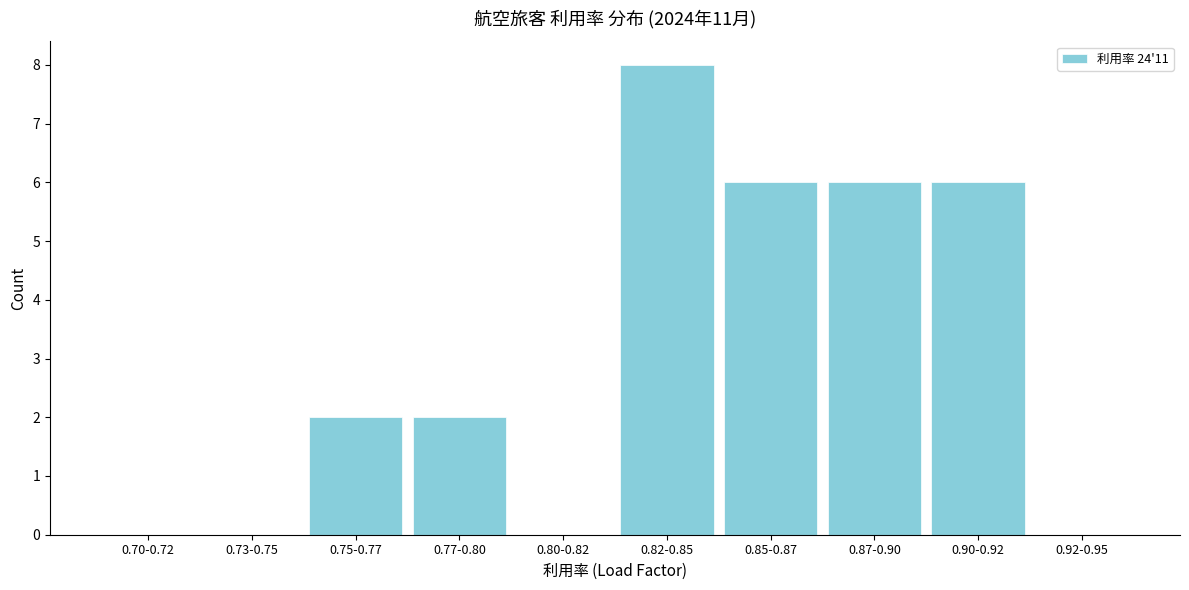

Reading right to left, extract all data points from this chart.

0.92-0.95=0	0.90-0.92=6	0.87-0.90=6	0.85-0.87=6	0.82-0.85=8	0.80-0.82=0	0.77-0.80=2	0.75-0.77=2	0.73-0.75=0	0.70-0.72=0